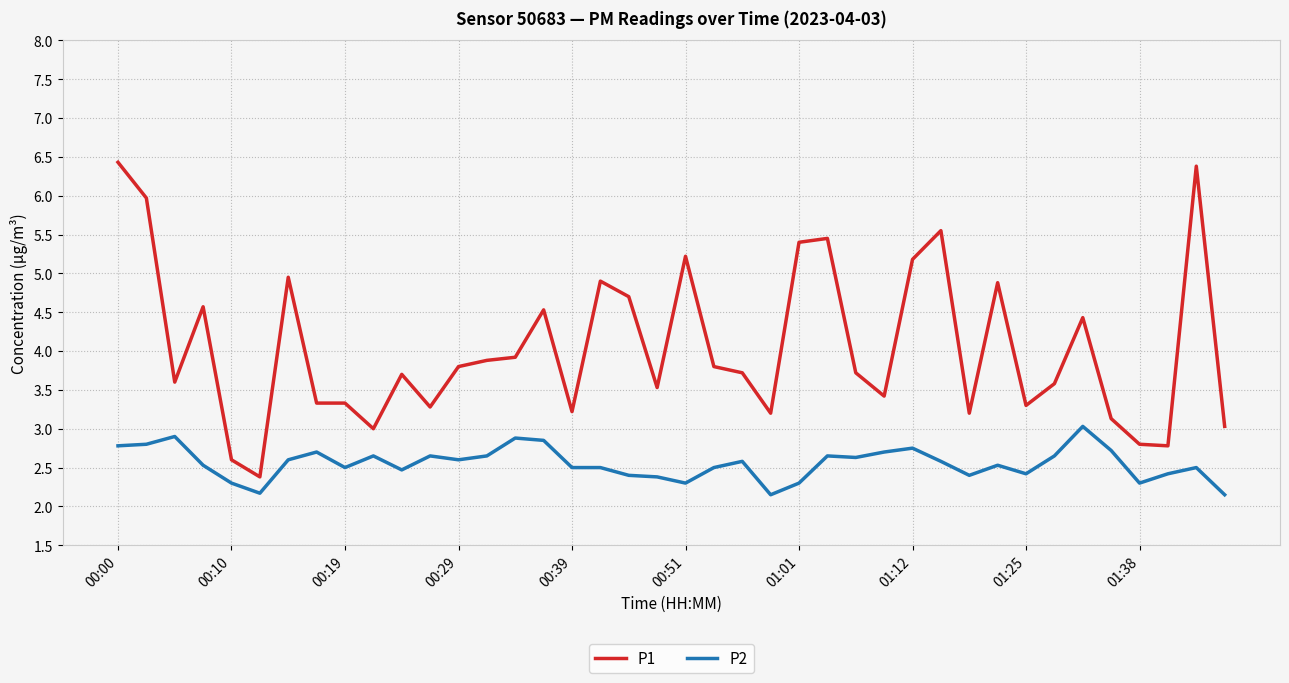

What is the maximum value for P1?

6.4